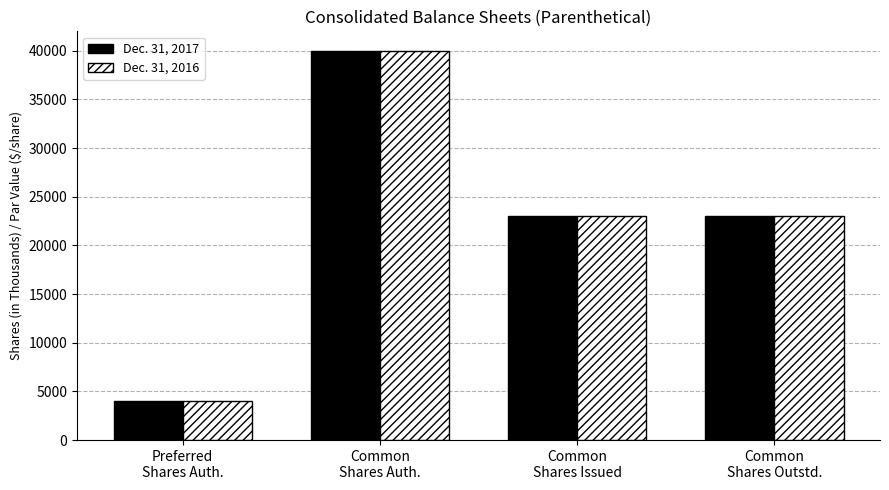

What is the spread (max minus min) of values at Common
Shares Issued?

24